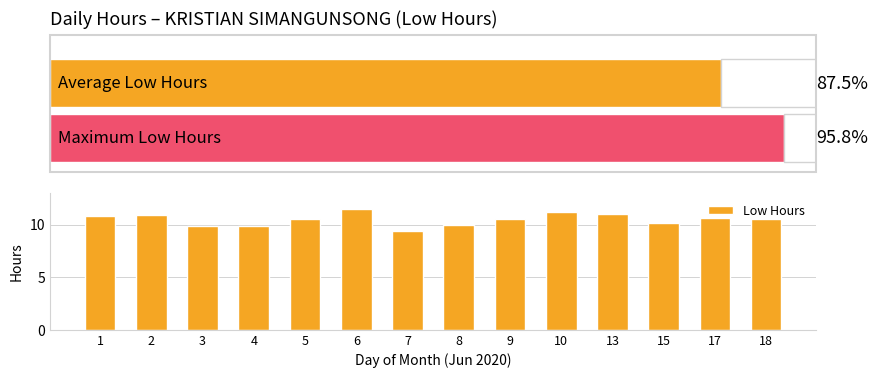

What is the average value?

10.5